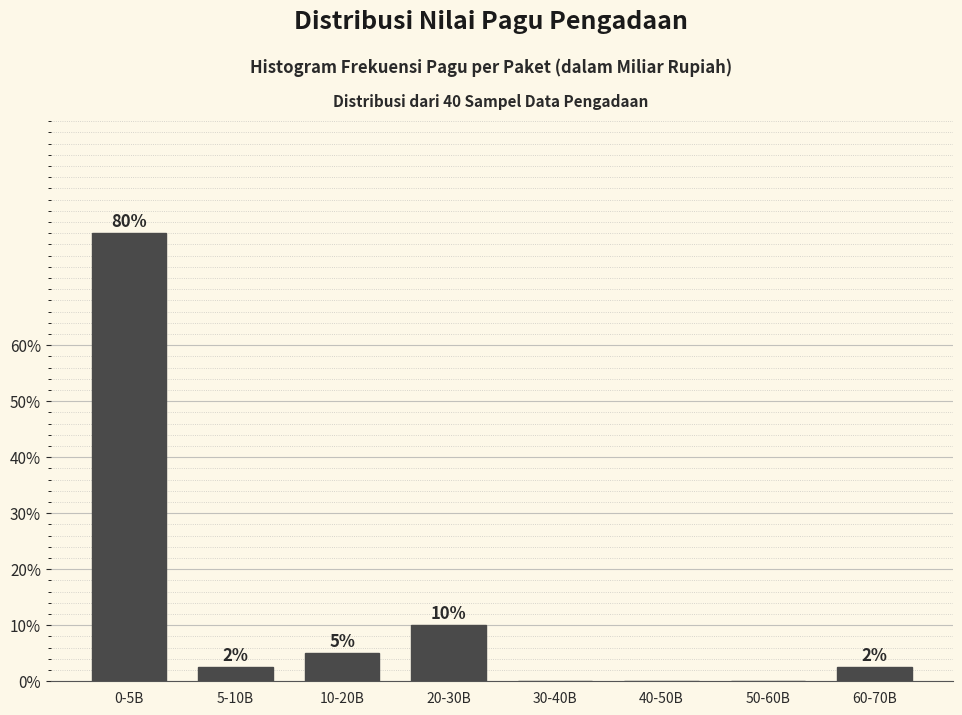

Which has a higher value, 40-50B or 20-30B?

20-30B